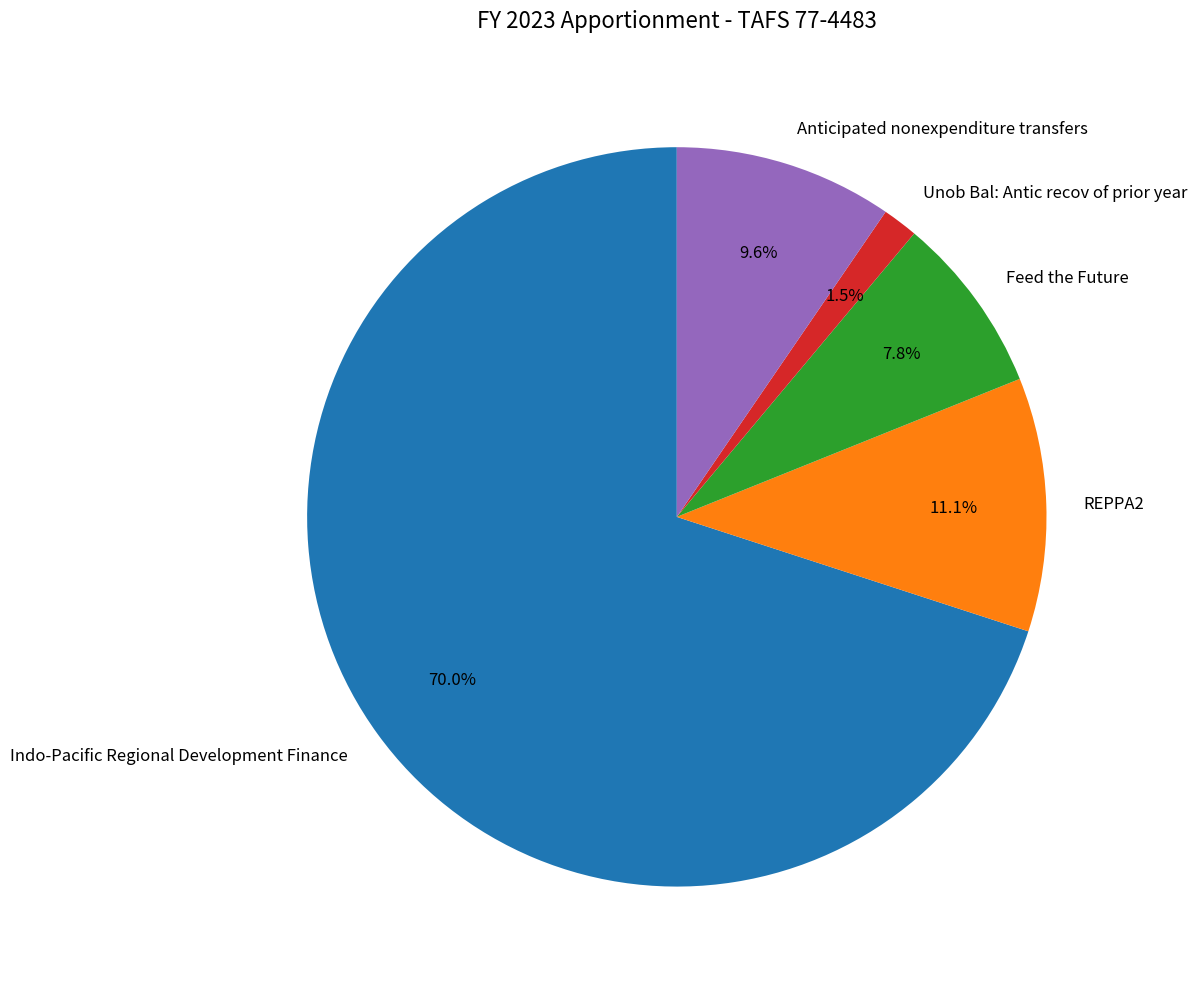

Which has a higher value, Unob Bal: Antic recov of prior year or REPPA2?

REPPA2